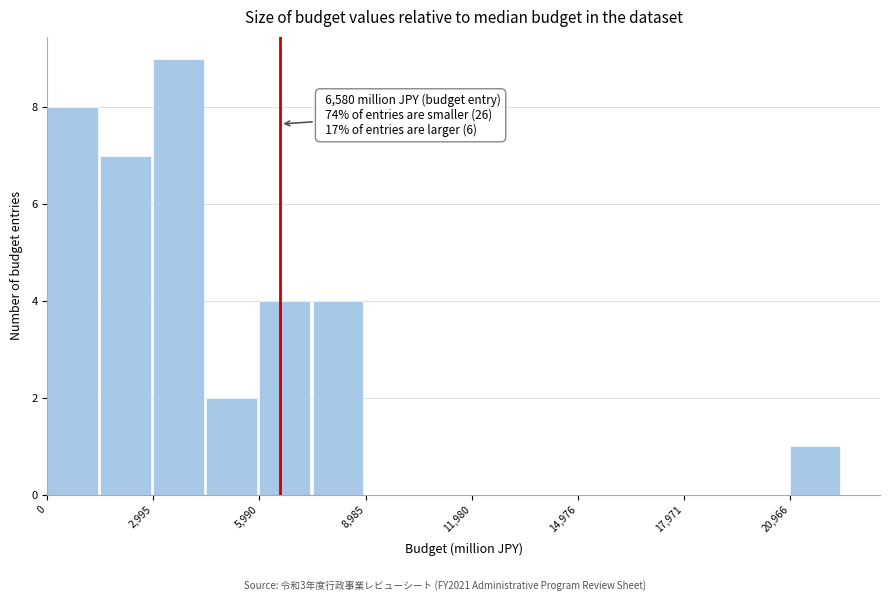

Around what value on the x-axis is the tallest bar? Give the approximate position of its centre, as read against the axis.

3500